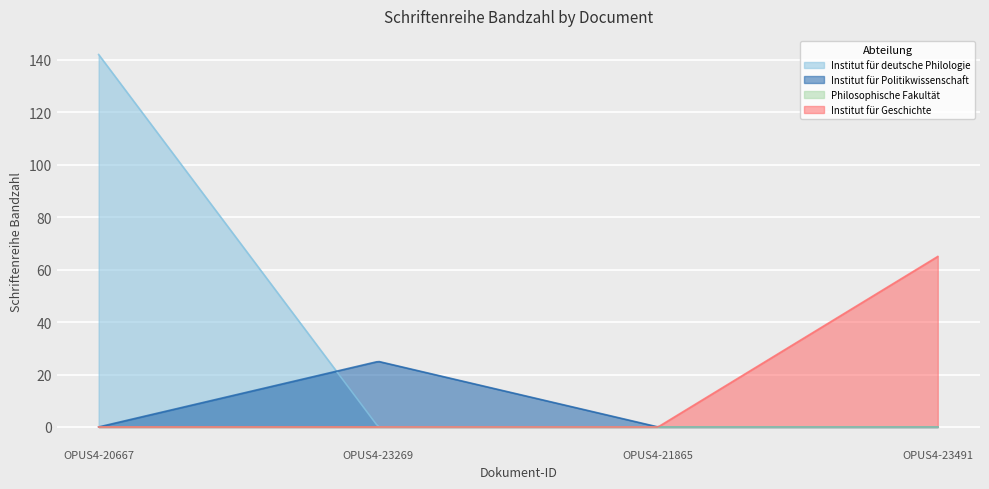

Where is the data nearest to the value 71?

OPUS4-23491